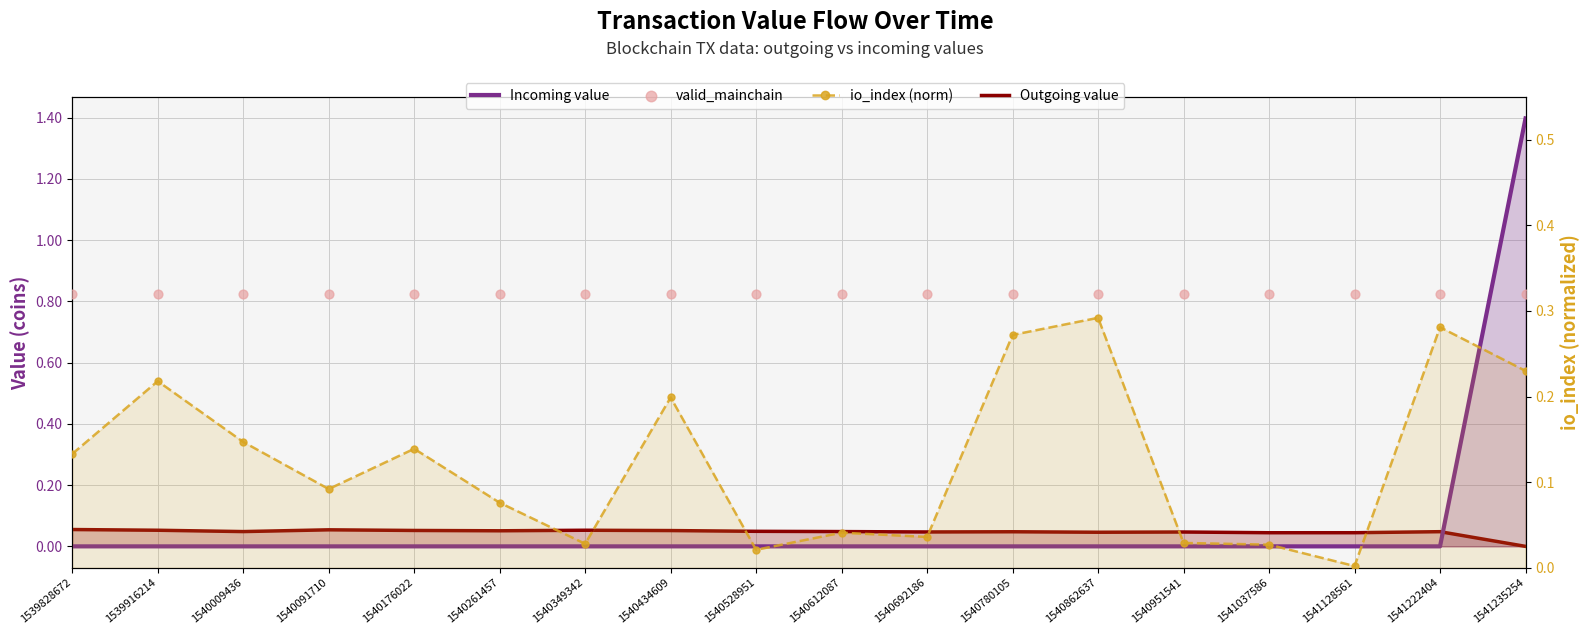

What is the total value across all series at 1540780105?

0.6